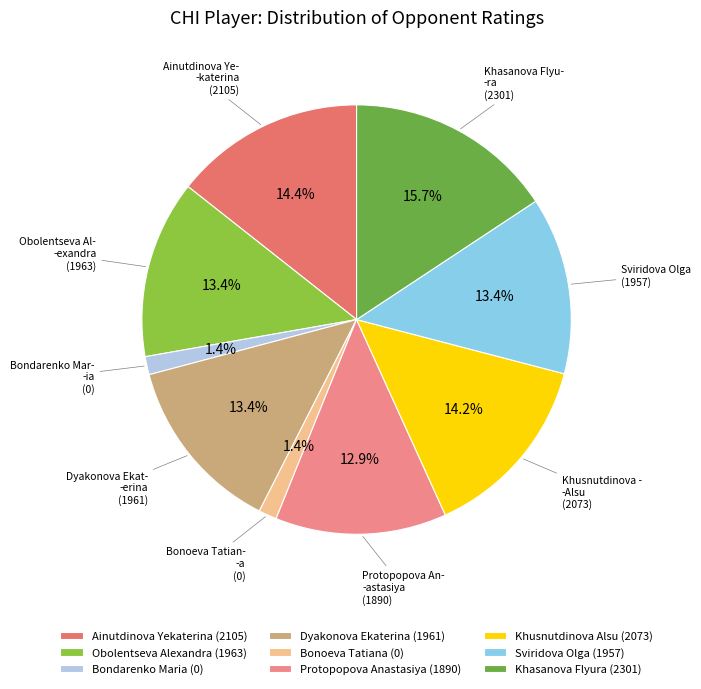

Do Ainutdinova Yekaterina and Khasanova Flyura together represent more than half of the pie?

No